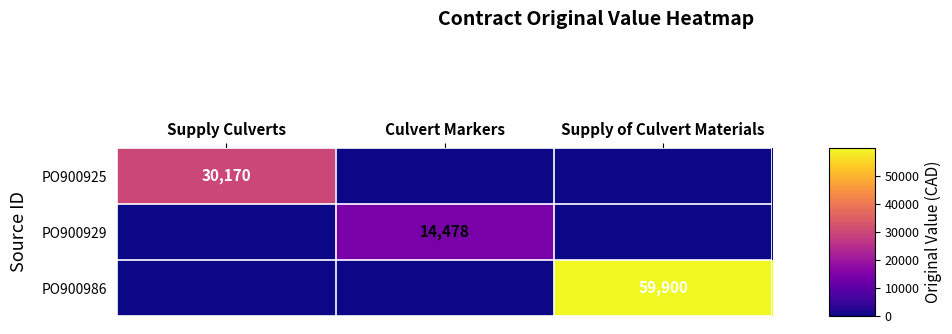

The PO900986 series shows 27499.8 at Supply of Culvert Materials. True or false?

False